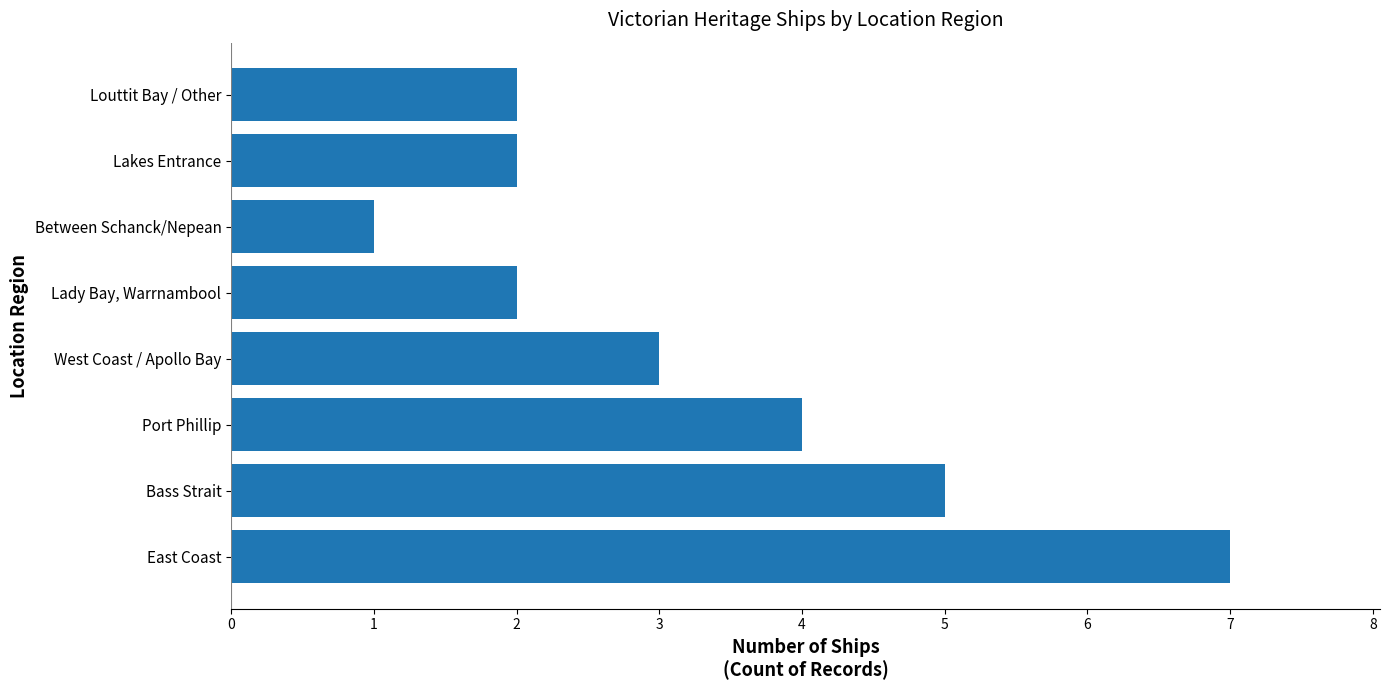

How many values are between 2 and 5?

6